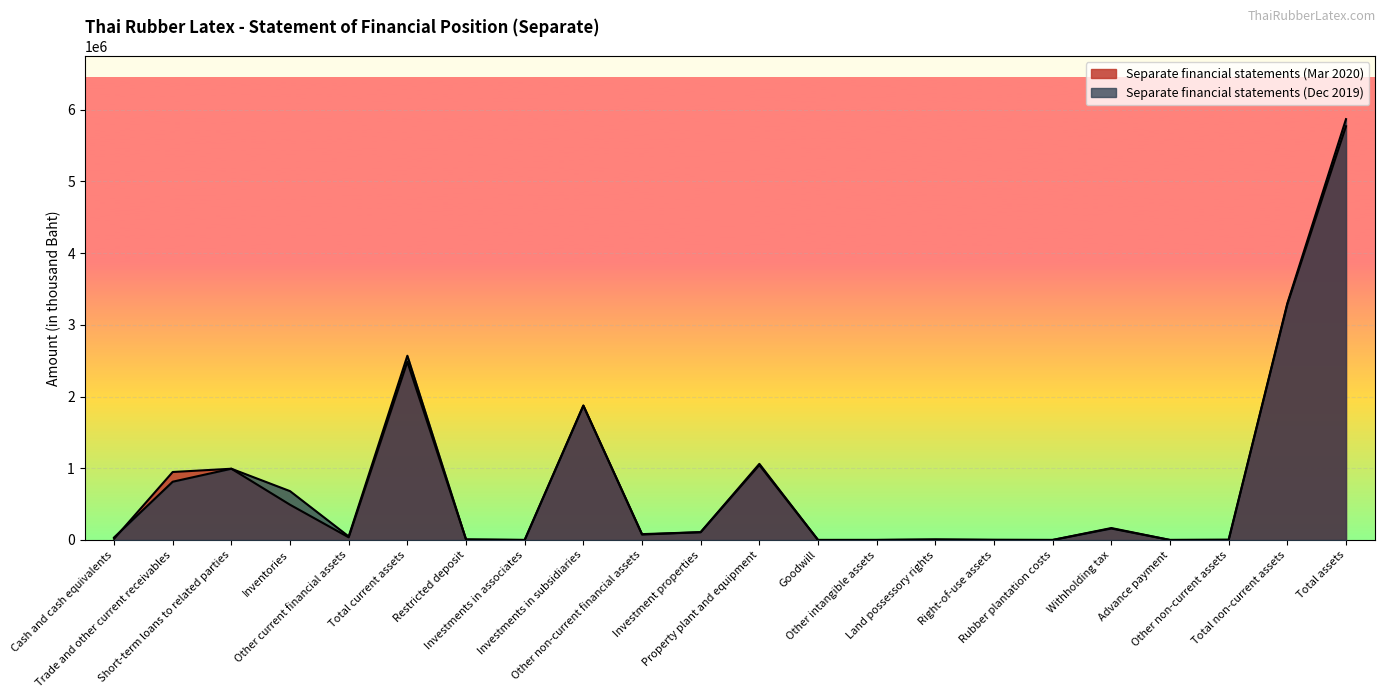

What is the difference between the second highest and second lowest values in the Separate financial statements (Mar 2020) series?

3284820